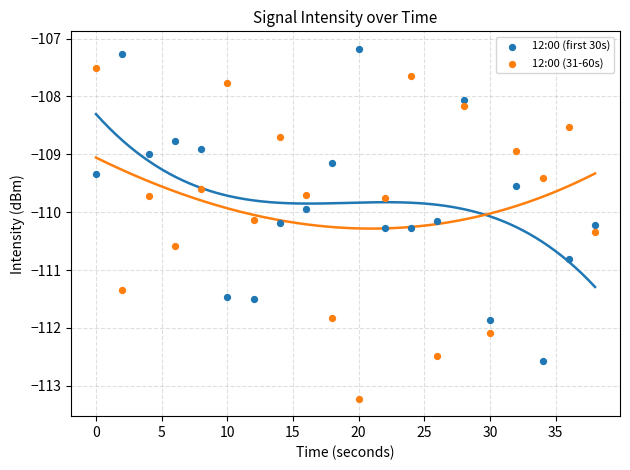

What is the X range (max minus min) for the scatter plot?

38.0